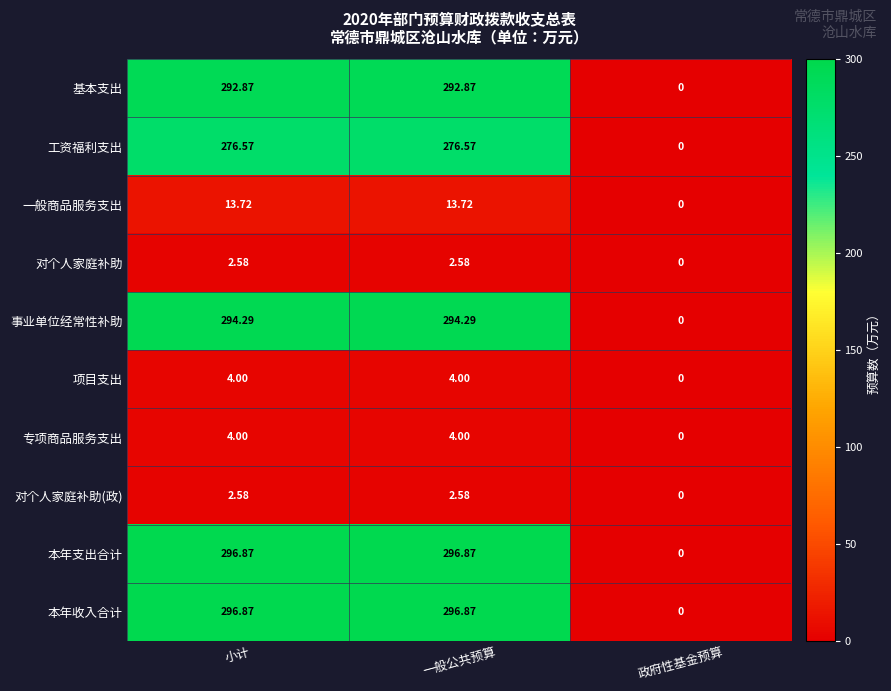

How many values in 专项商品服务支出 are above zero?

2